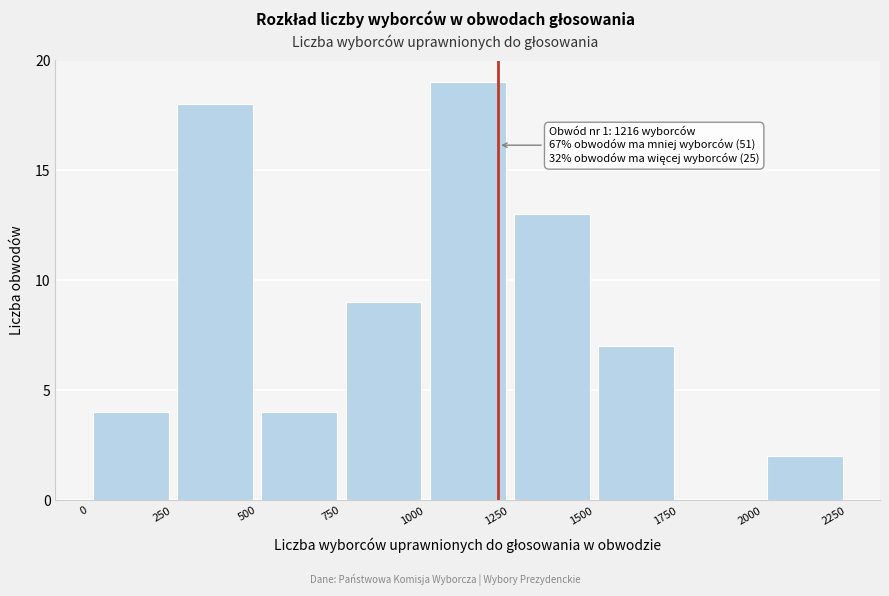

Which range on the x-axis has the tallest bar?

1000 to 1250